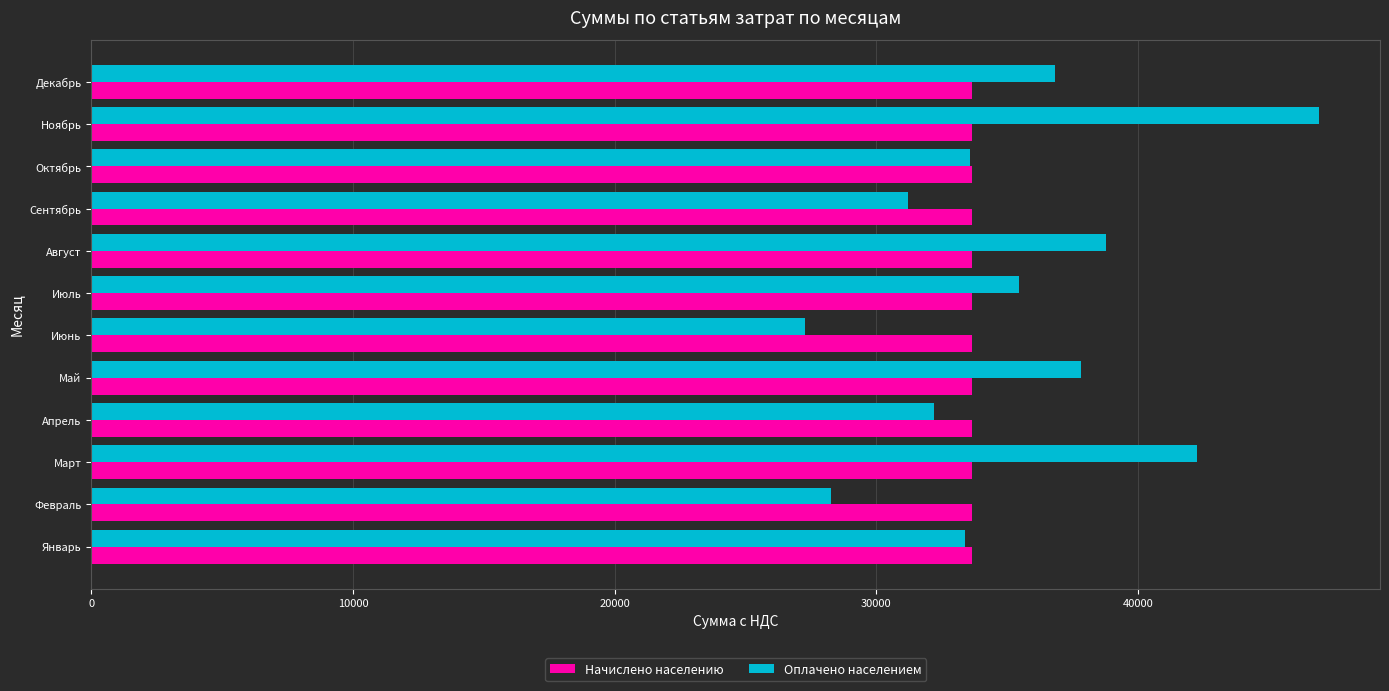

What is the maximum value for Оплачено населением?

46895.9